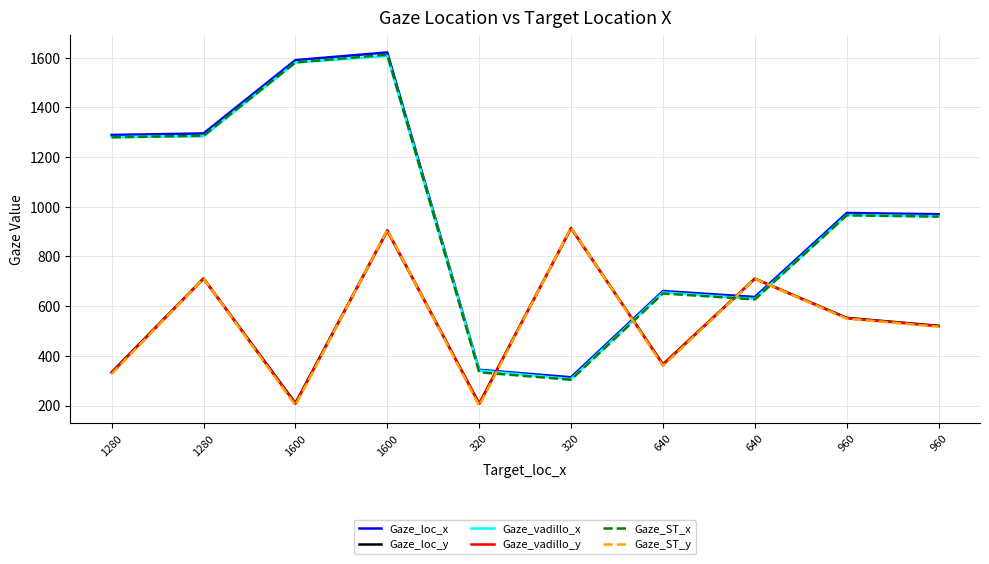

At how many categories does at least one series exceed 314?

10